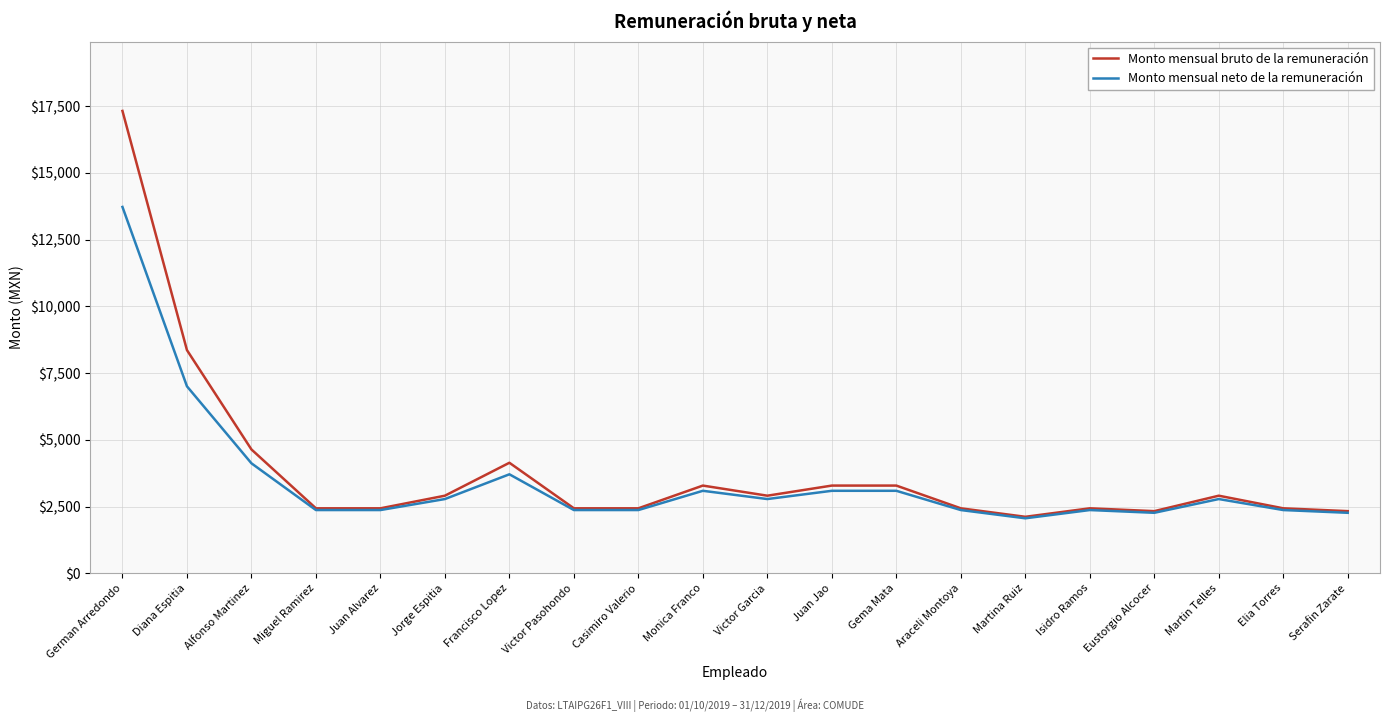

Rank the series by their maximum value, from highest to lowest.

Monto mensual bruto de la remuneración, Monto mensual neto de la remuneración